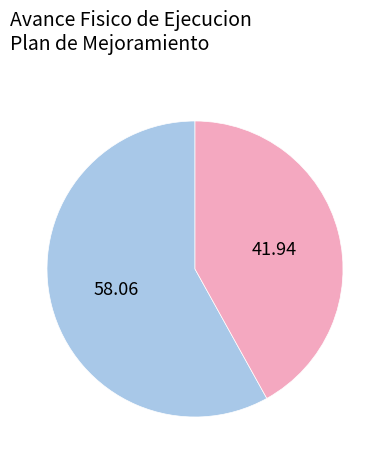

Is there any slice that represents more than half of the pie?

Yes